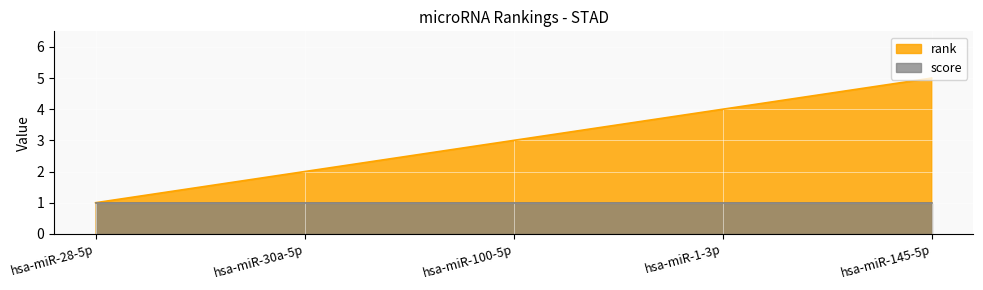

How many lines are shown in the chart?

2